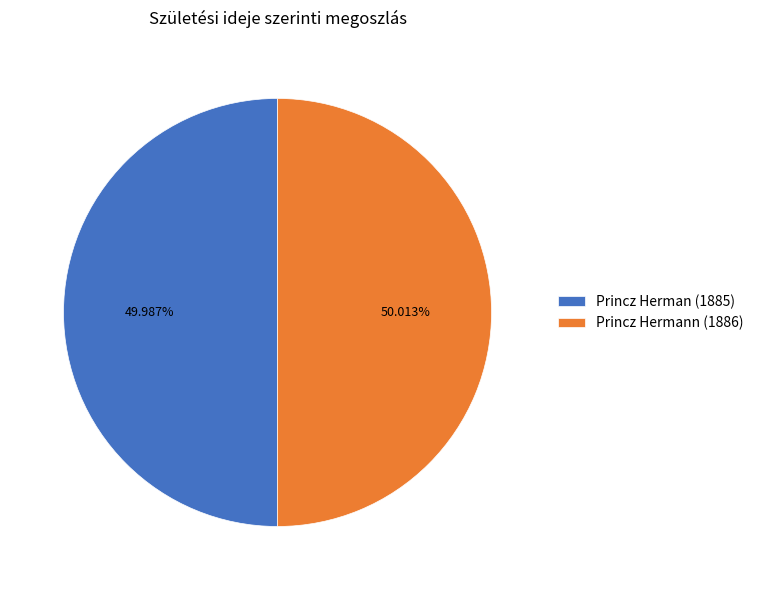

What percentage is the Princz Herman (1885) slice, to the nearest percent?

50%